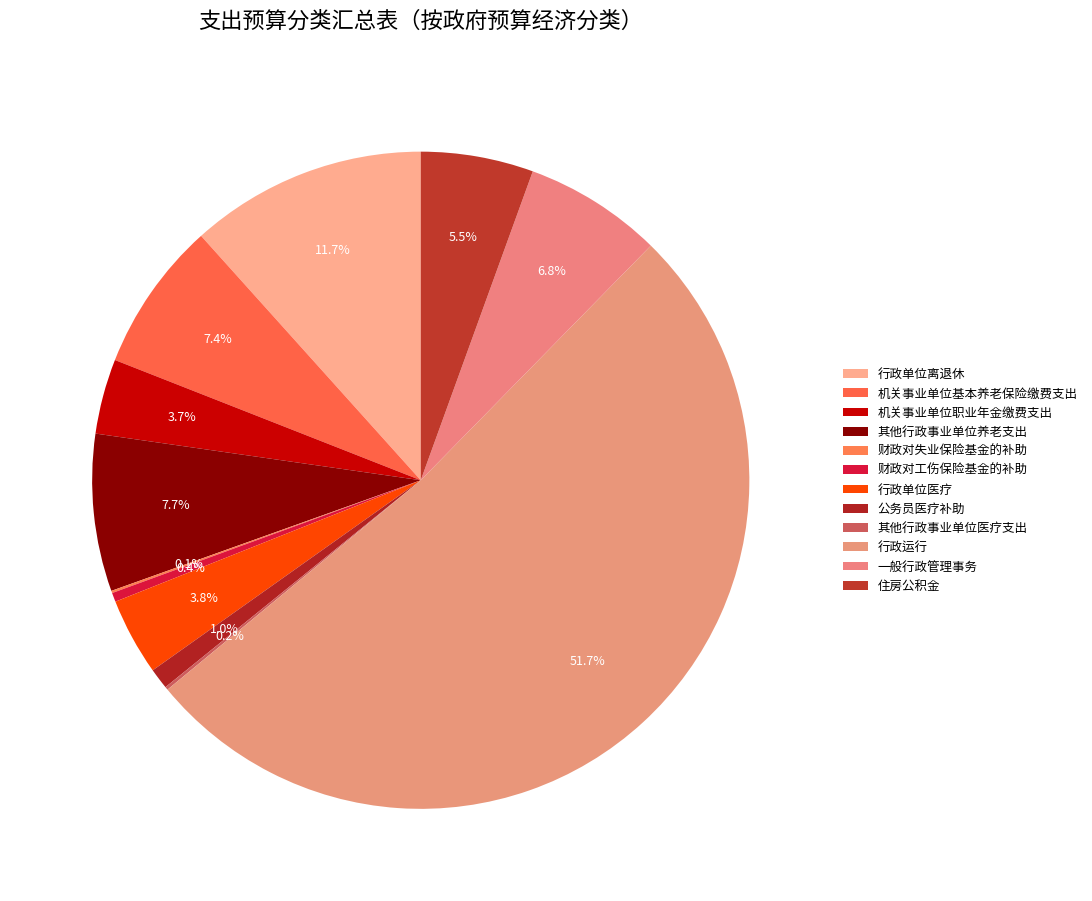

Do 其他行政事业单位养老支出 and 行政单位离退休 together represent more than half of the pie?

No